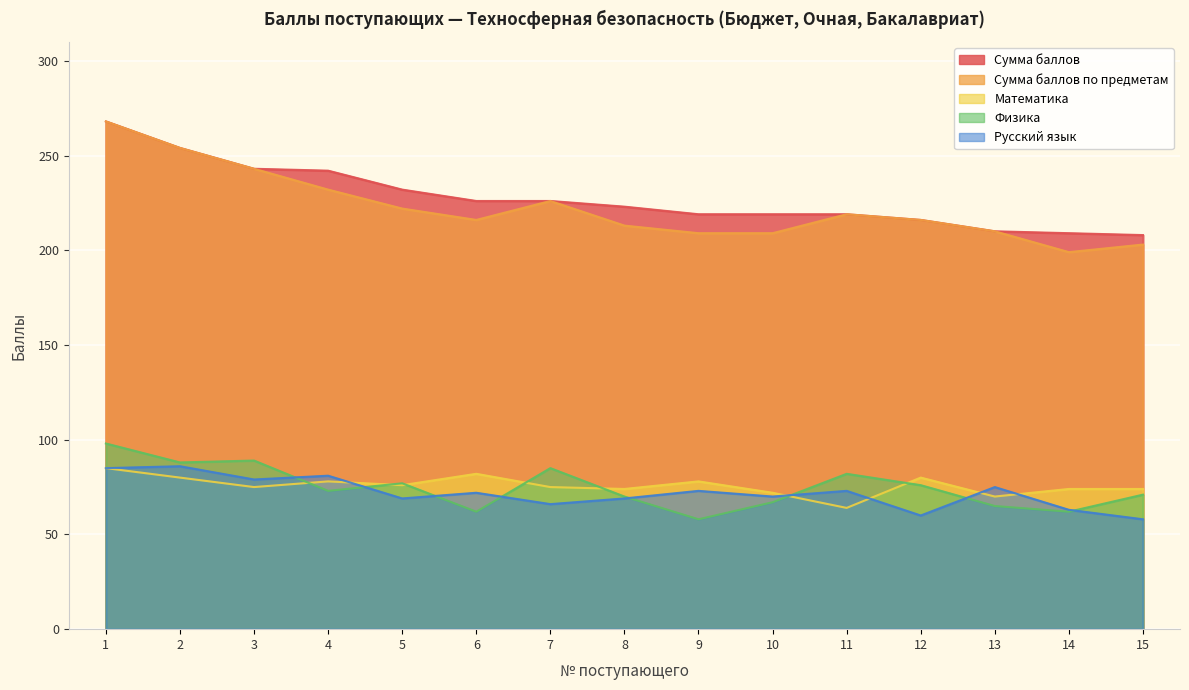

What is the difference between the highest and lowest values at 13?

145